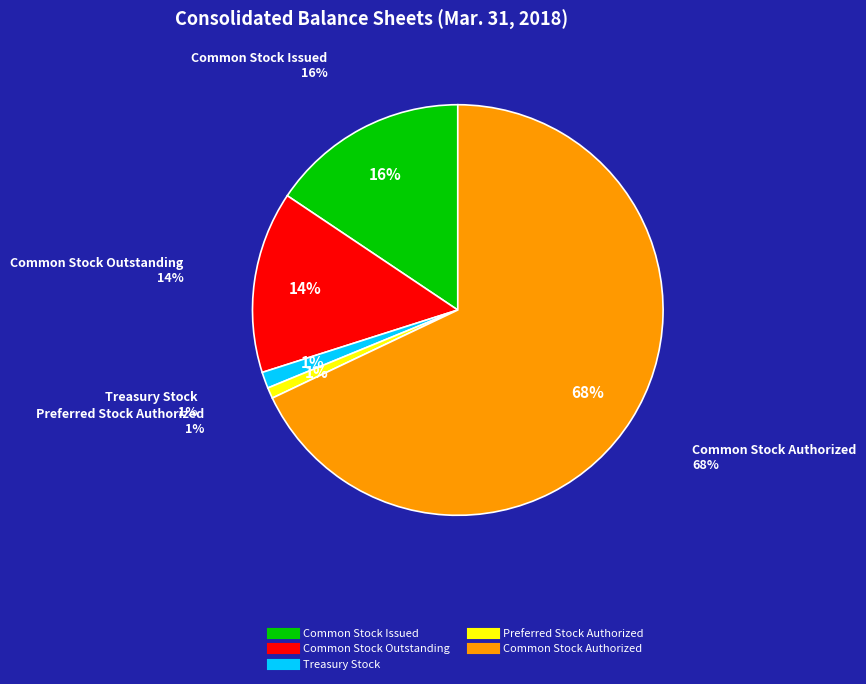

What percentage do Common Stock Issued and Treasury Stock together represent?

16.9%